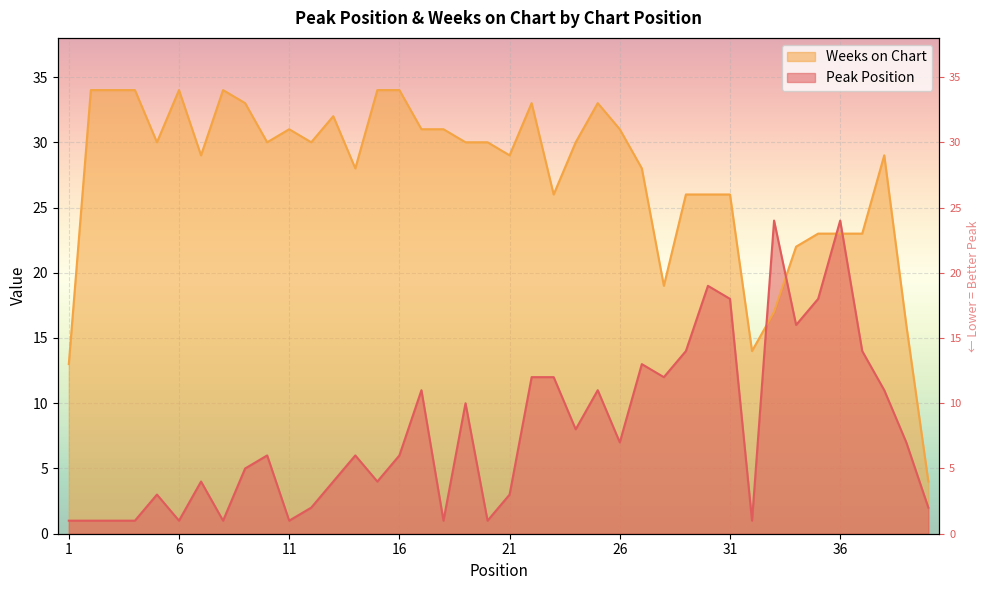

Which series has the largest total across all categories?

Weeks on Chart